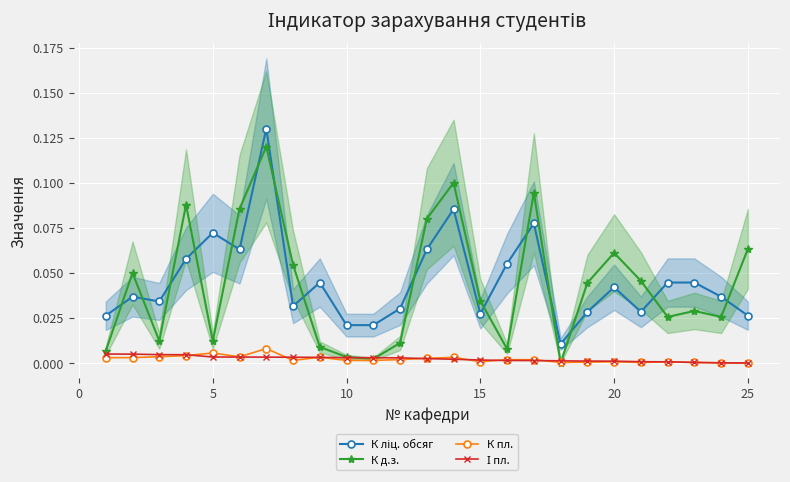

How many times do І пл. and К пл. cross each other?

8